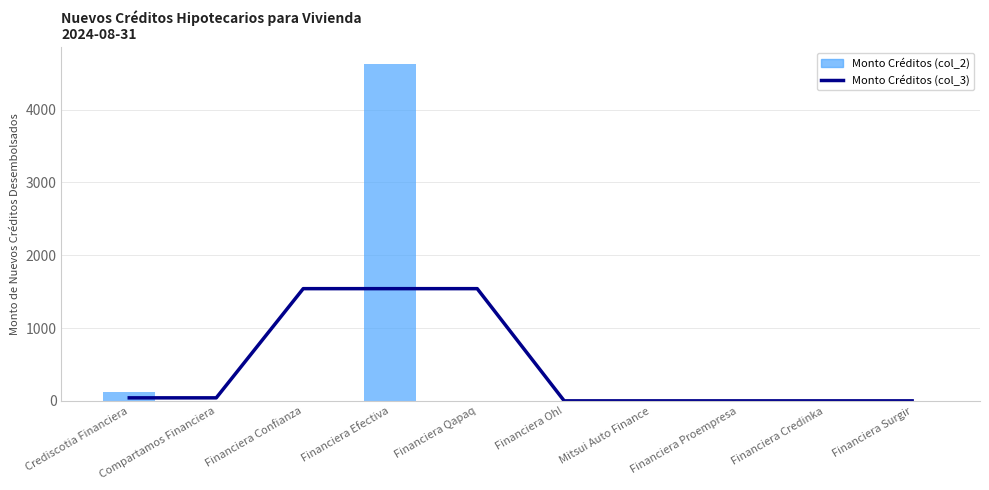

True or false: Monto de Nuevos Créditos desembolsados (col_3) has a value of 589.4 at Financiera Credinka.

False